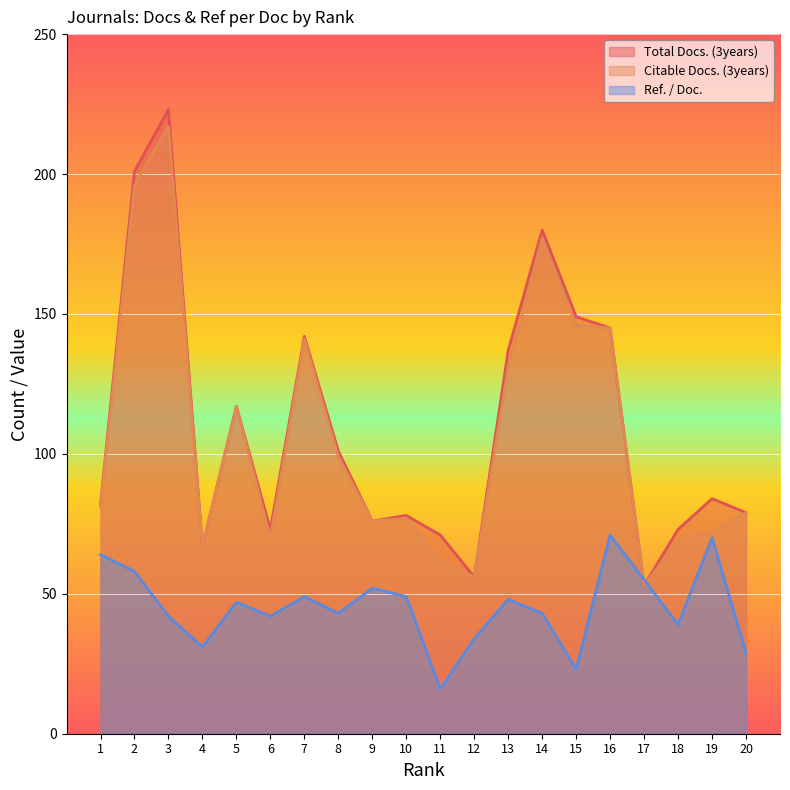

How many interior local valleys does the Ref. / Doc. series have?

6